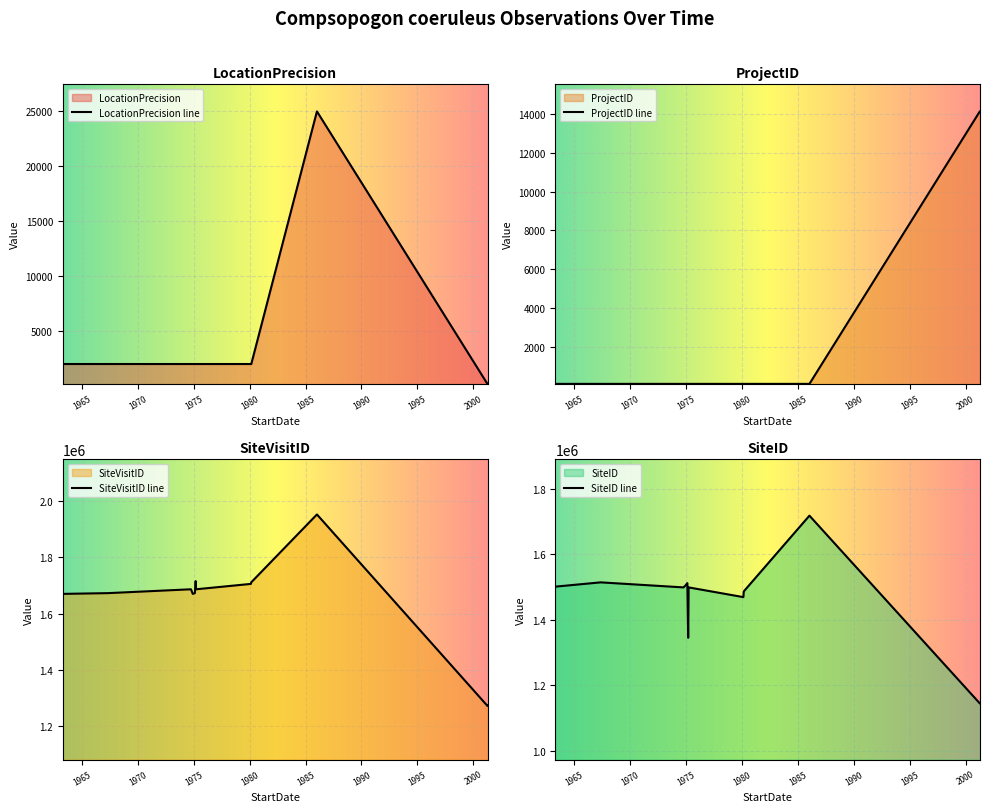

At which label is LocationPrecision closest to 12600?

1963-04-14